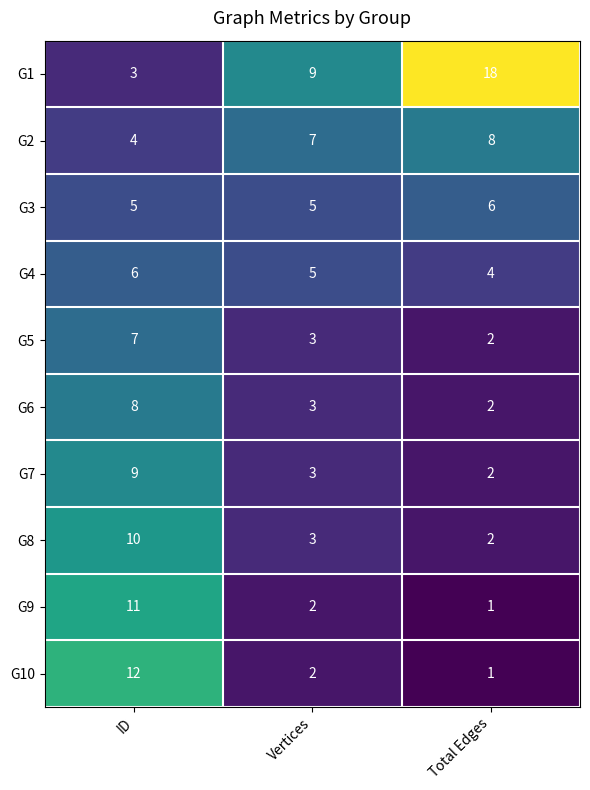

What is the greatest value displayed?

18